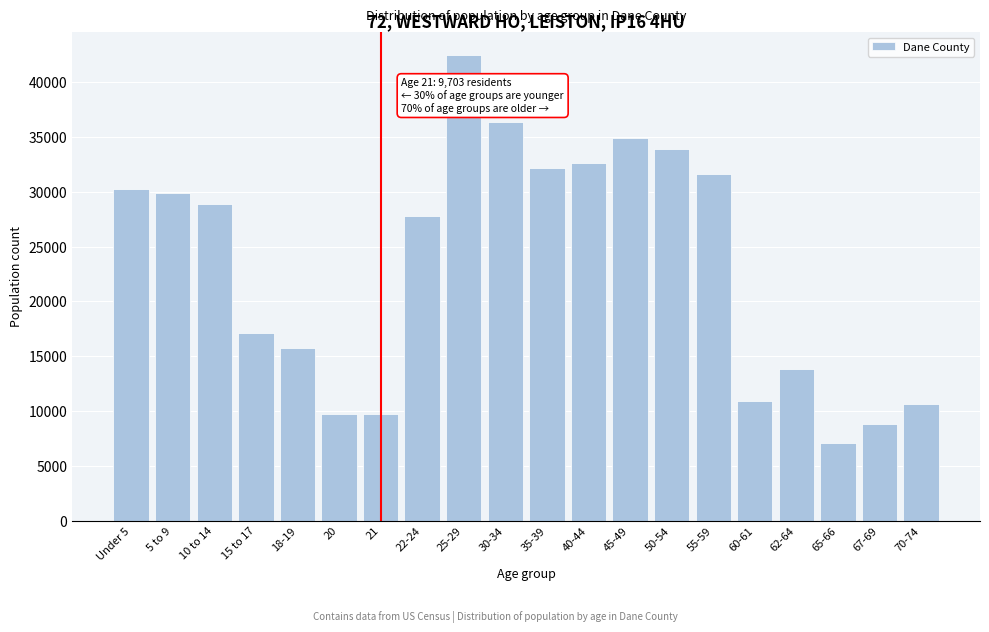

Which has a higher value, 50-54 or Under 5?

50-54